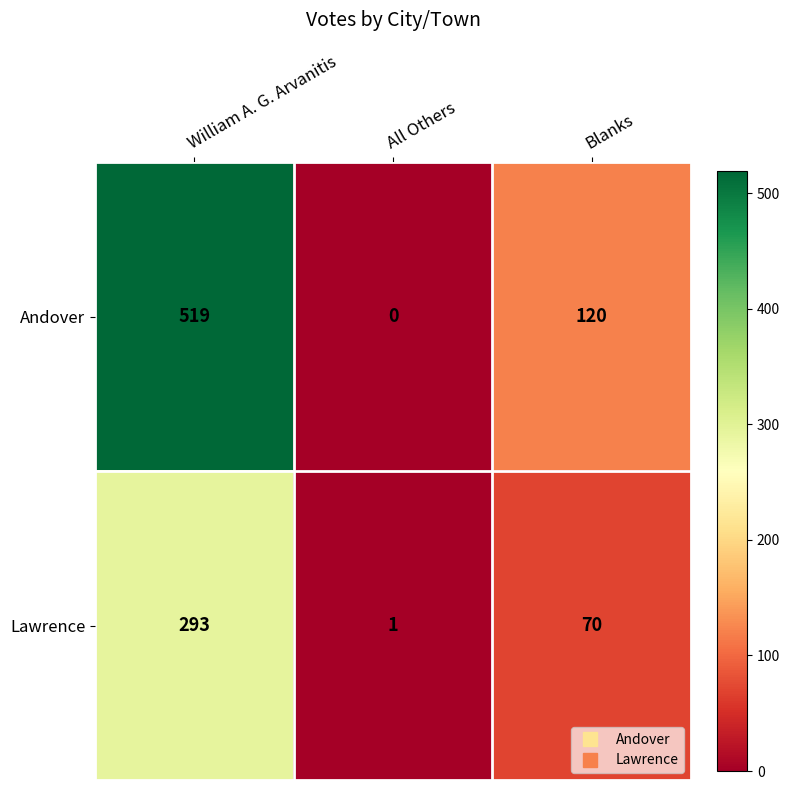

What is the total value across all series at Blanks?

190